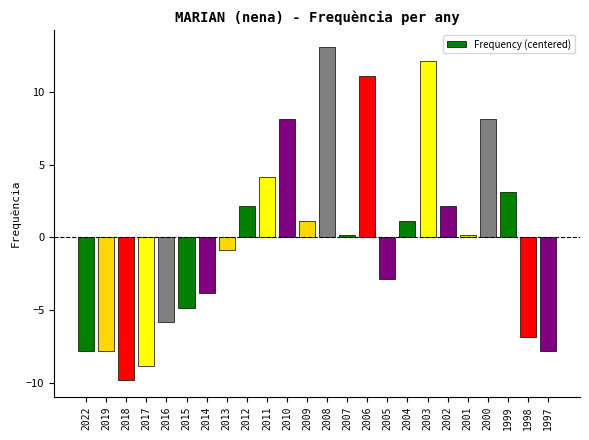

At which category does the chart reach its minimum across all series?

2018